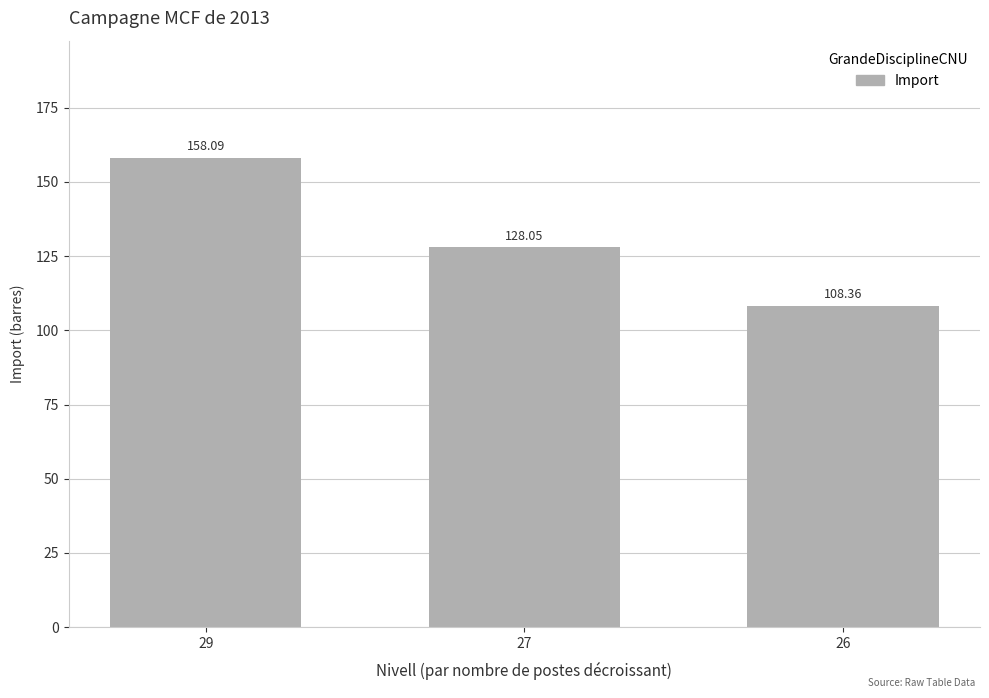

List the labels in order of value, smallest first.

26, 27, 29